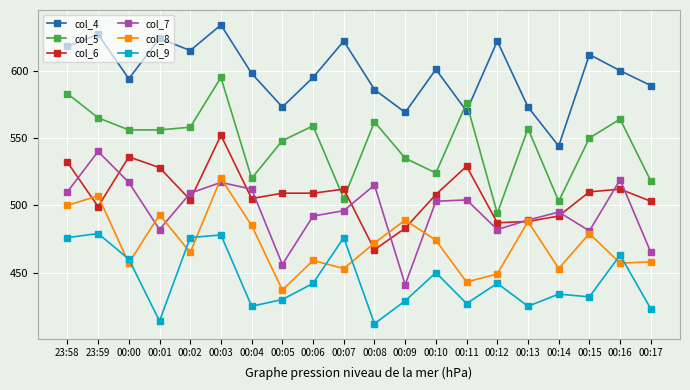

What is the label of the 20th point from the left?

00:17